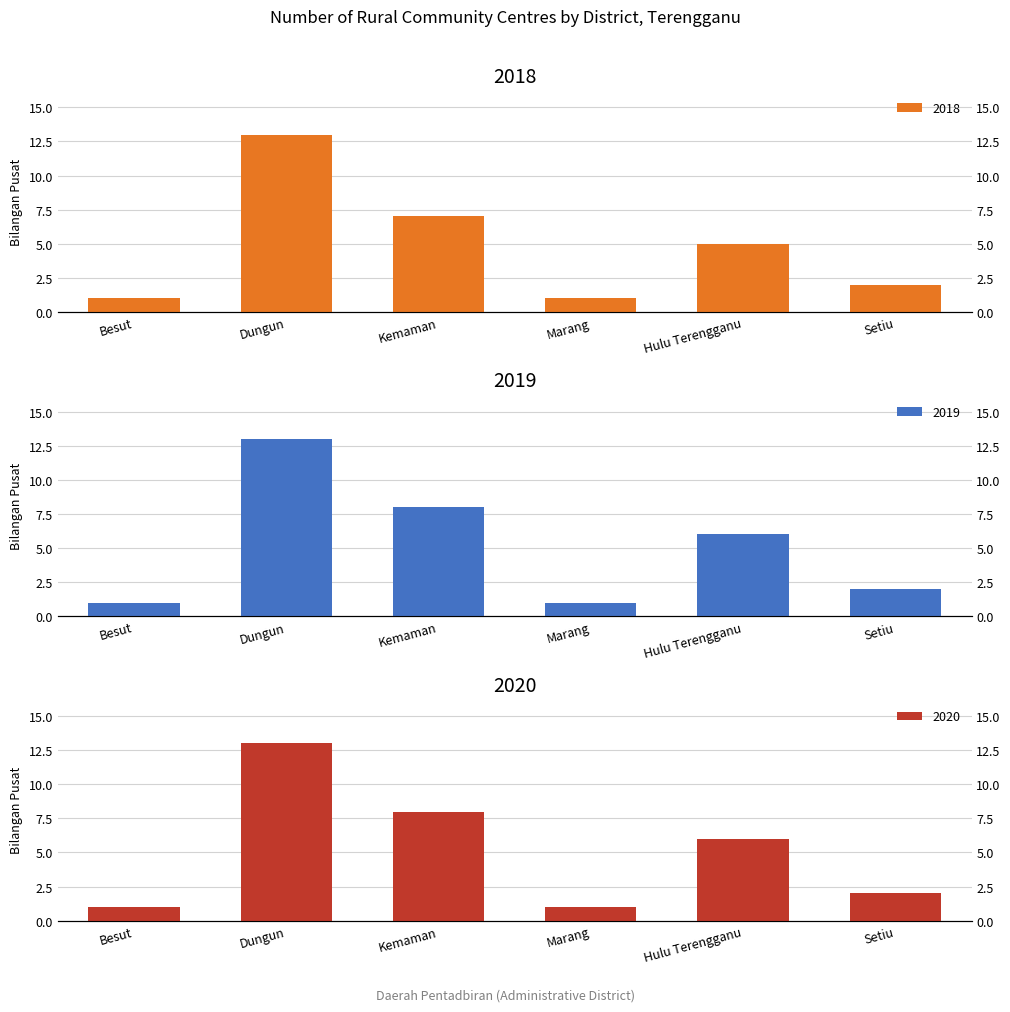

Is it true that 2019 equals 0 at Marang?

False